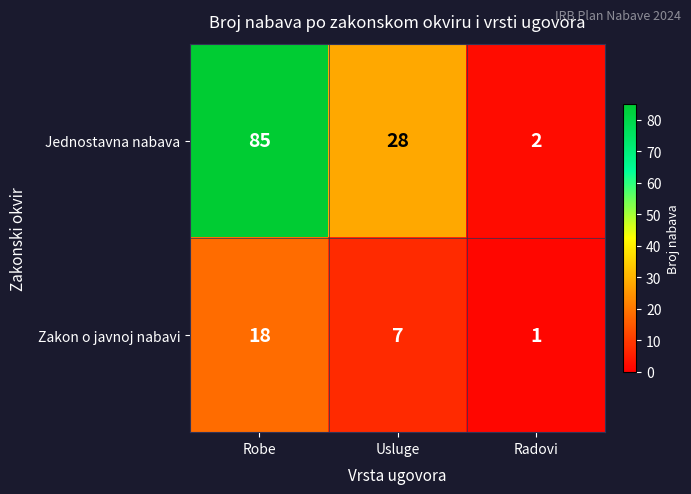

What is the sum of all Zakon o javnoj nabavi values?

26